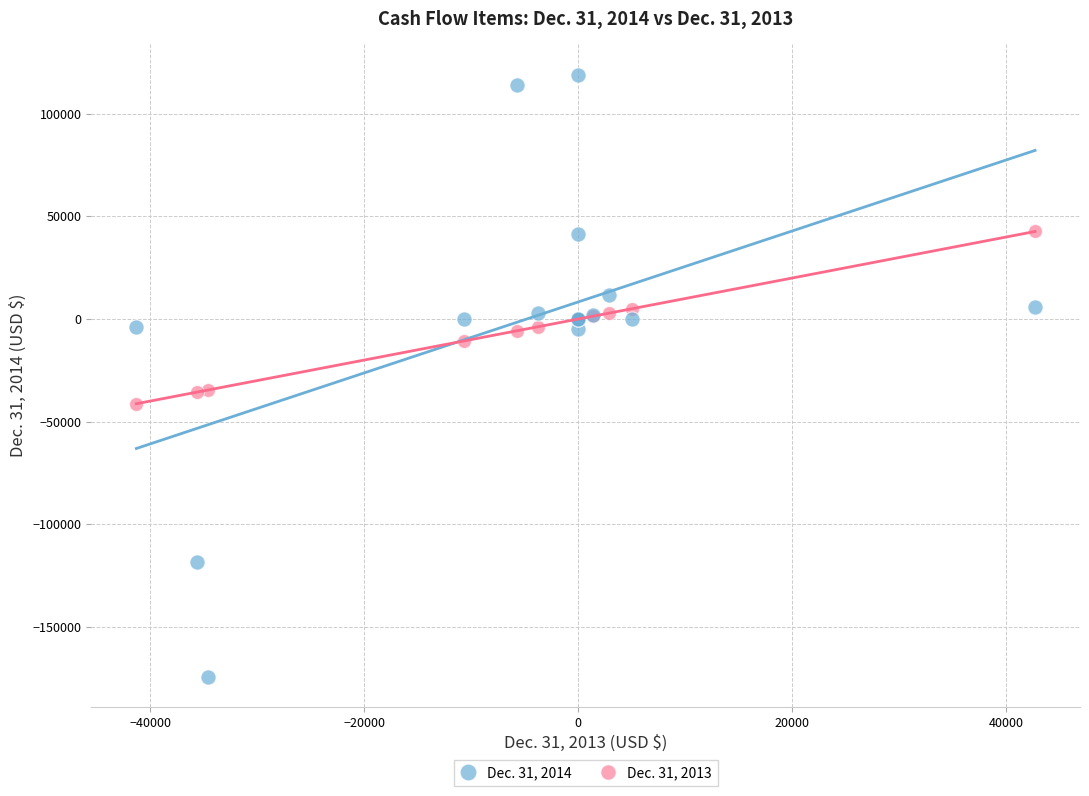

Which series contains the lowest Y value?

Dec. 31, 2014